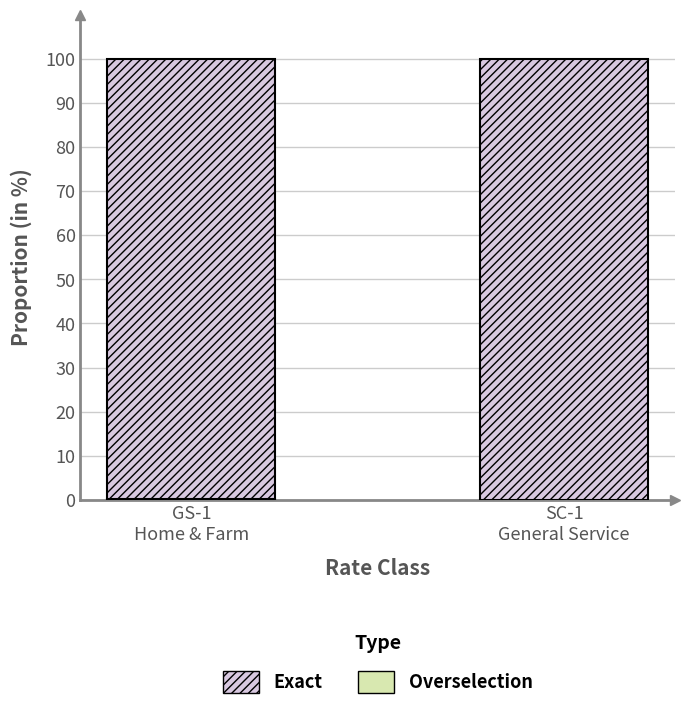

Does the chart contain stacked bars?

Yes